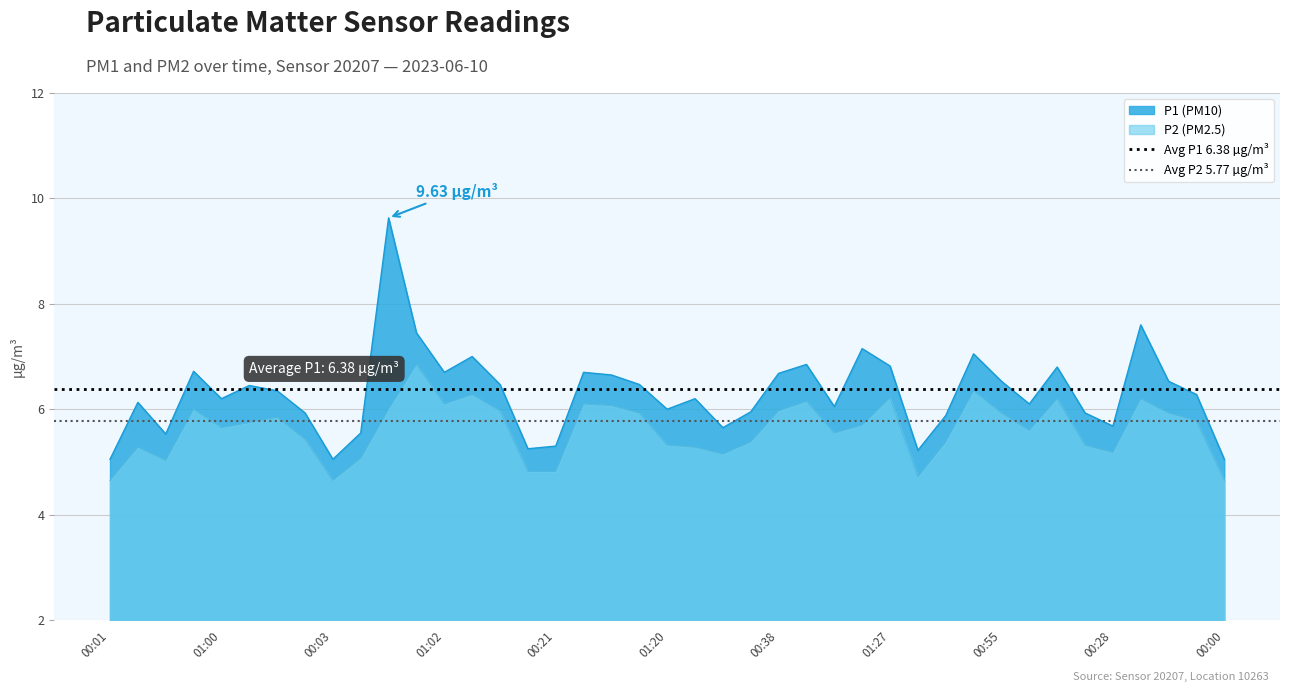

True or false: P2 (PM2.5) and P1 (PM10) cross at least once.

False